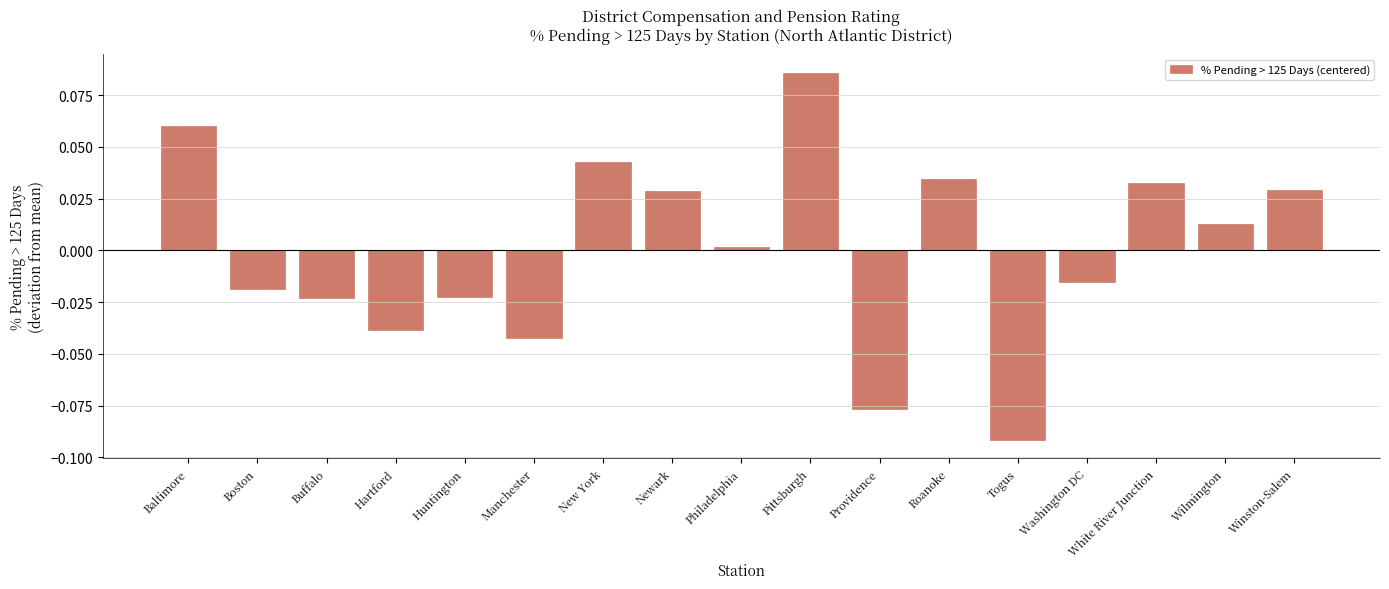

What is the label of the 14th bar from the left?

Washington DC